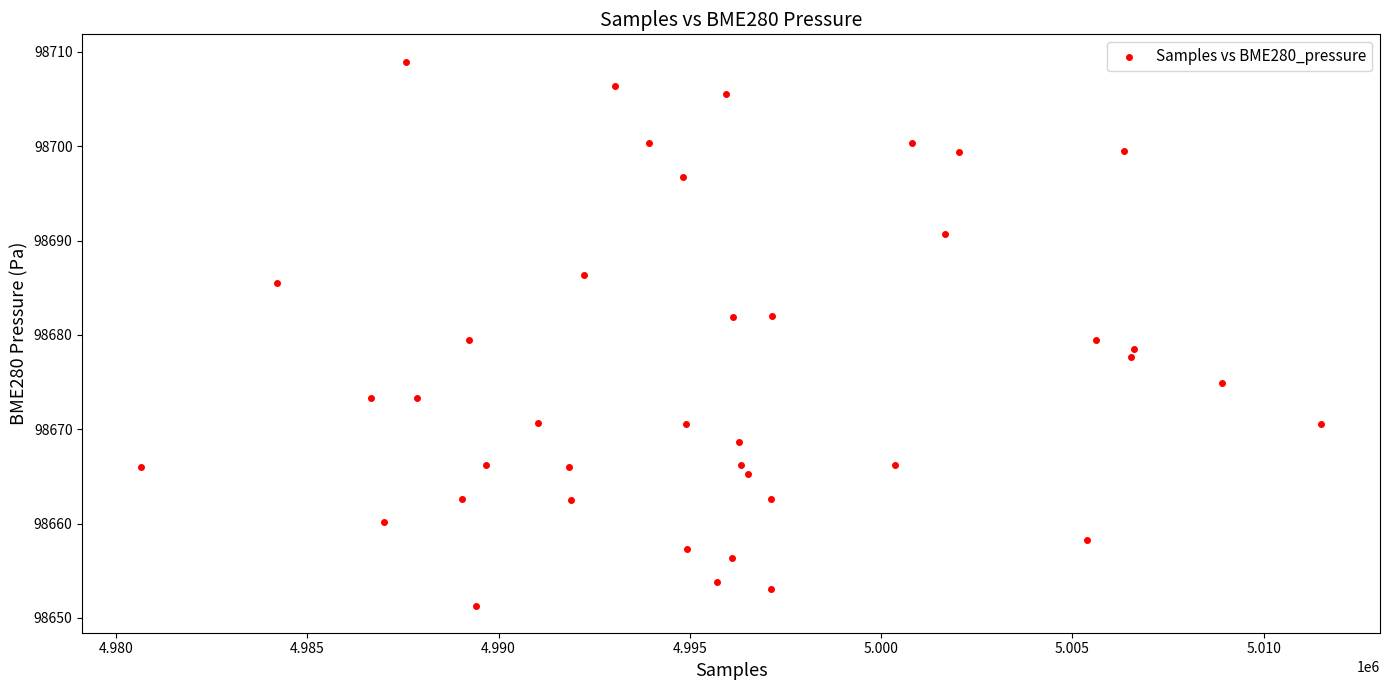

What is the range of Y values (max minus min)?

57.7